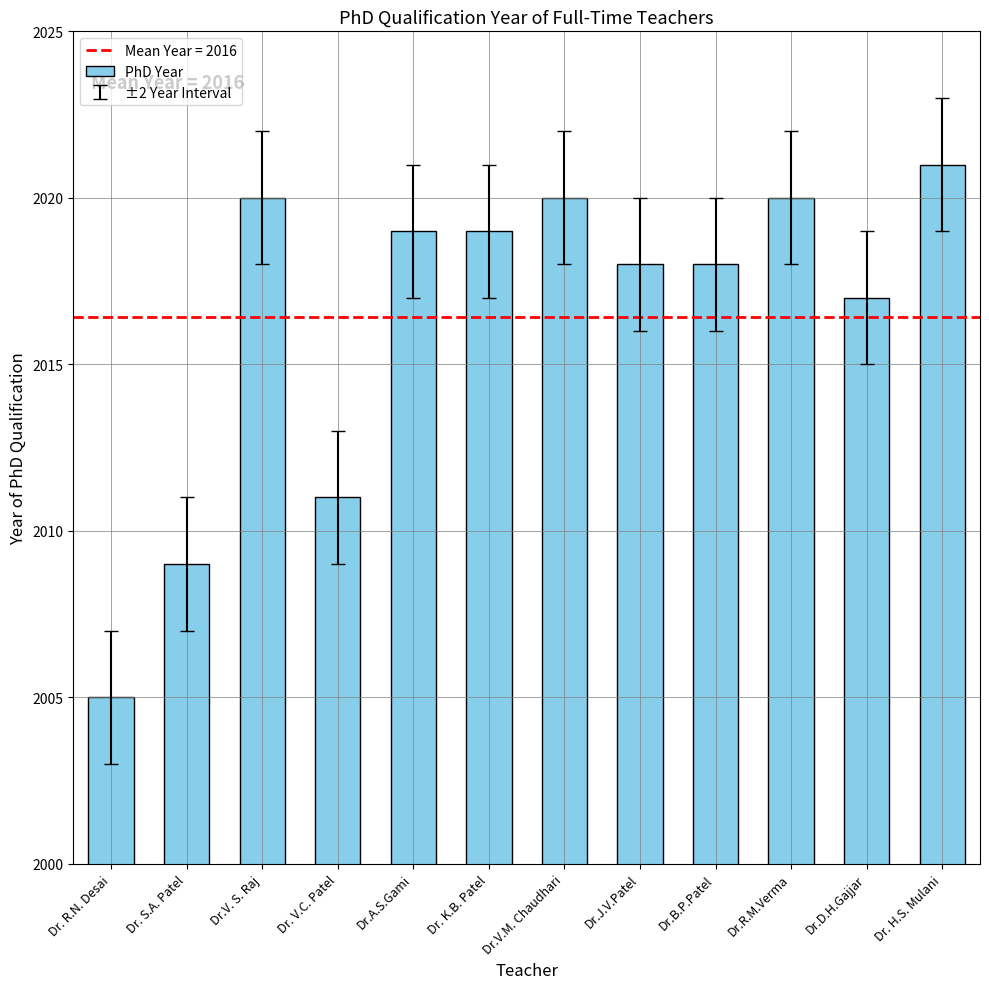

What is the sum of the values at Dr. R.N. Desai and Dr.R.M.Verma?

4025